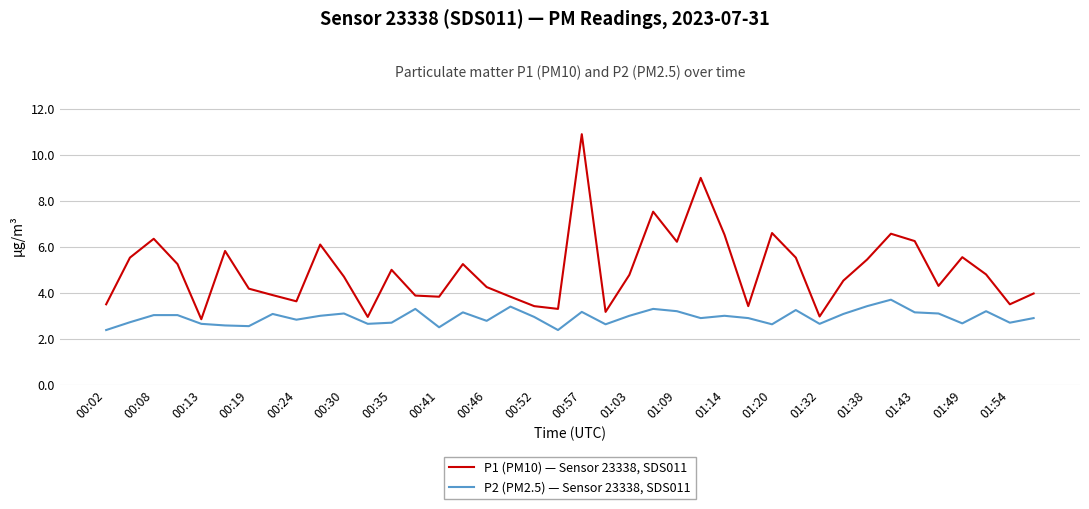

List the series in order of their peak value, highest first.

P1 (PM10) — Sensor 23338, SDS011, P2 (PM2.5) — Sensor 23338, SDS011